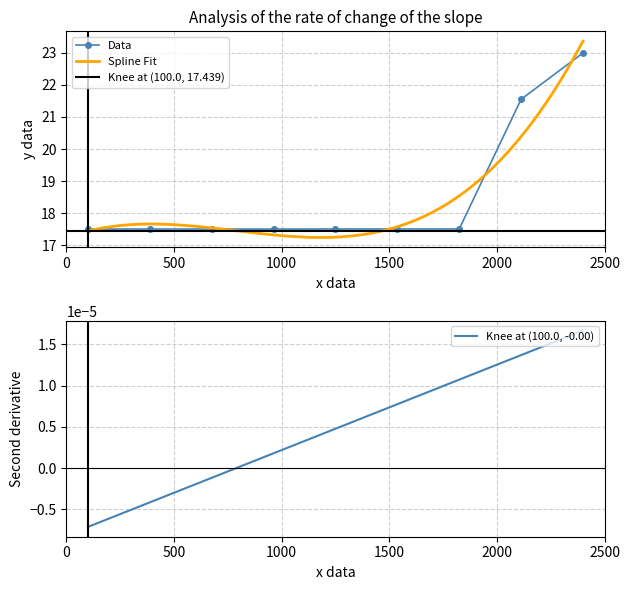

What is the difference between the maximum and second lowest values?

5.5